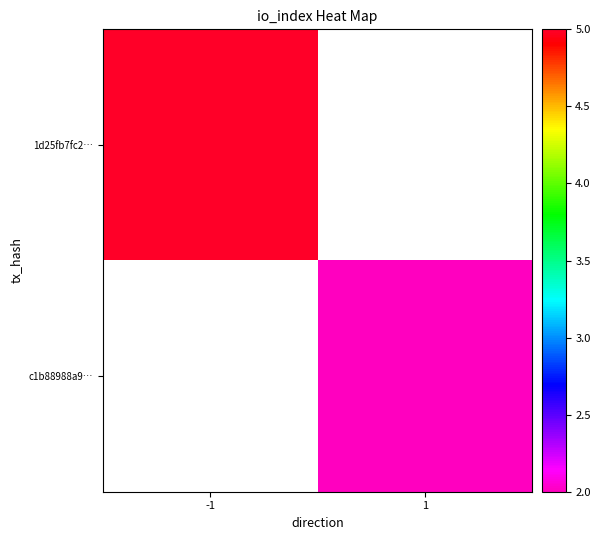

At -1, list the series in order from largest to smallest.

1d25fb7fc2…, c1b88988a9…